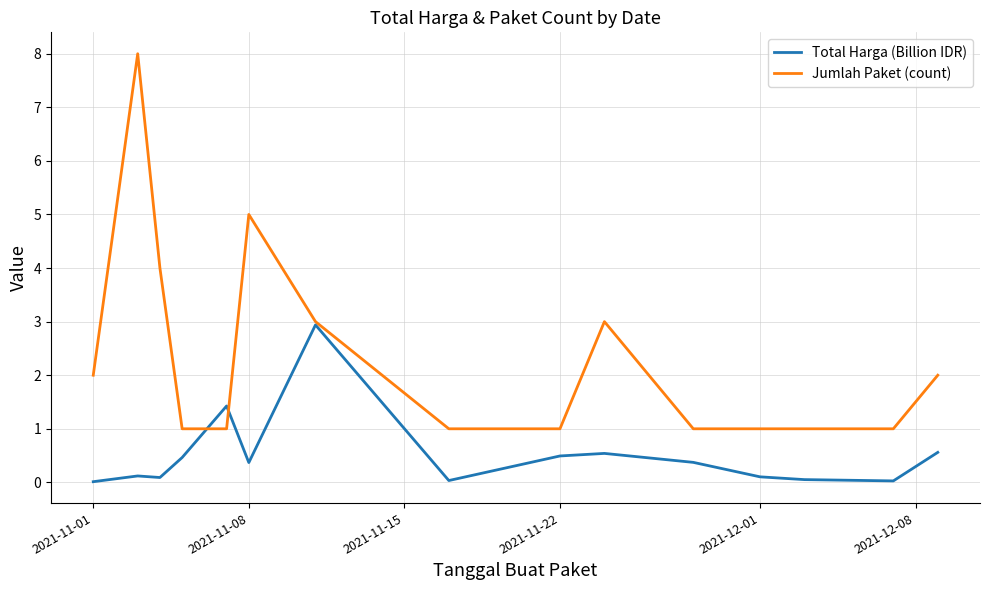

How many distinct data groups are displayed?

2